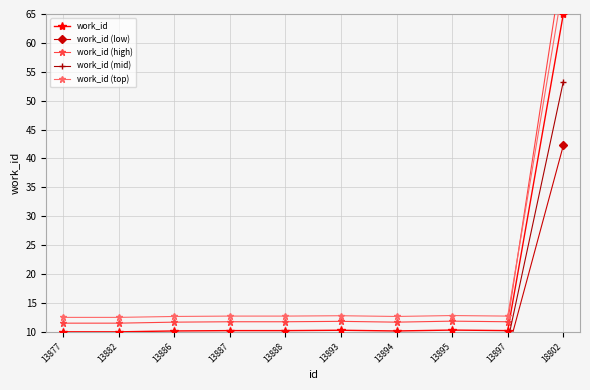

In work_id (top), how many points are lower than both neighbors (excluding endpoints)?

2